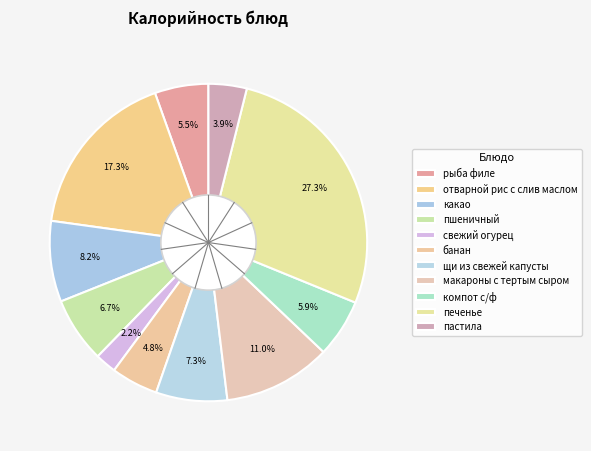

To the nearest percent, what percentage of the pie is рыба филе?

5%